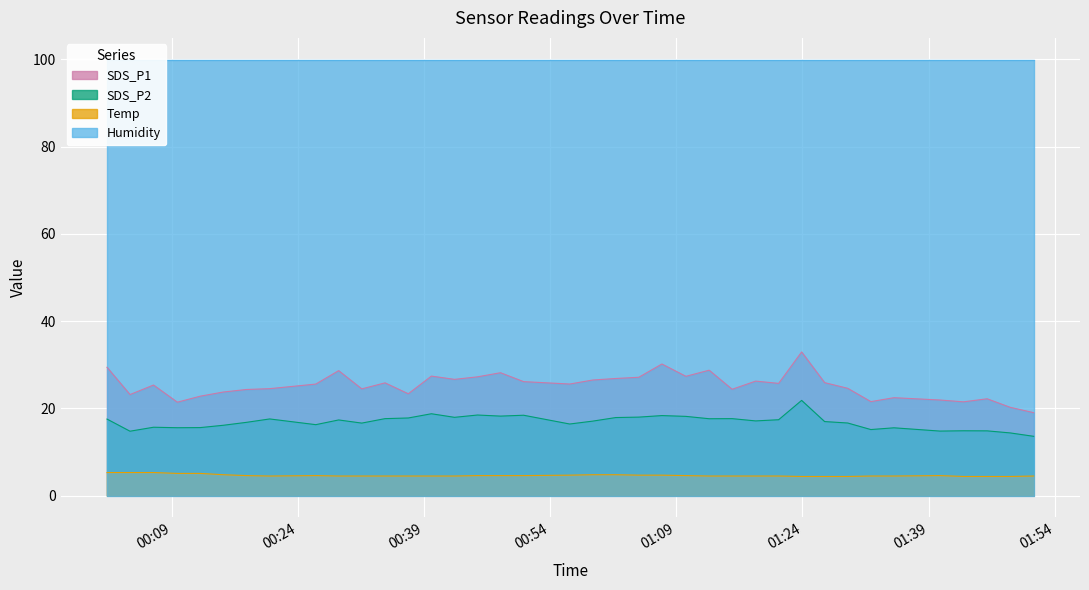

What is the label of the 19th point from the left?

2022/01/11 00:56:19